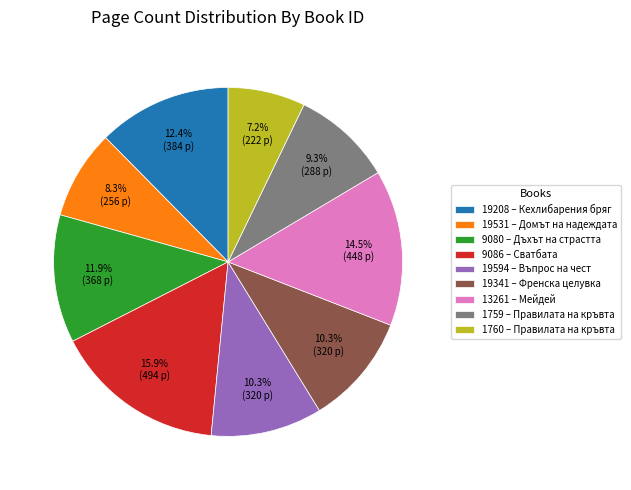

How many slices are in this pie chart?

9